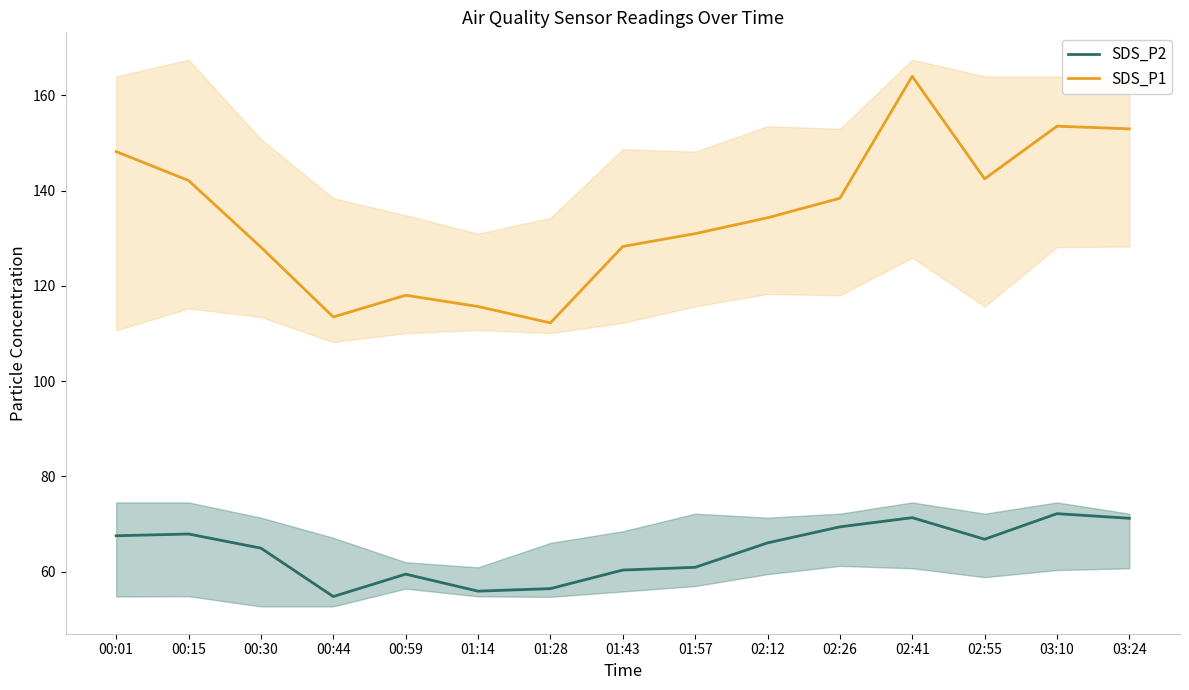

What is the spread (max minus min) of values at 01:57?

70.1